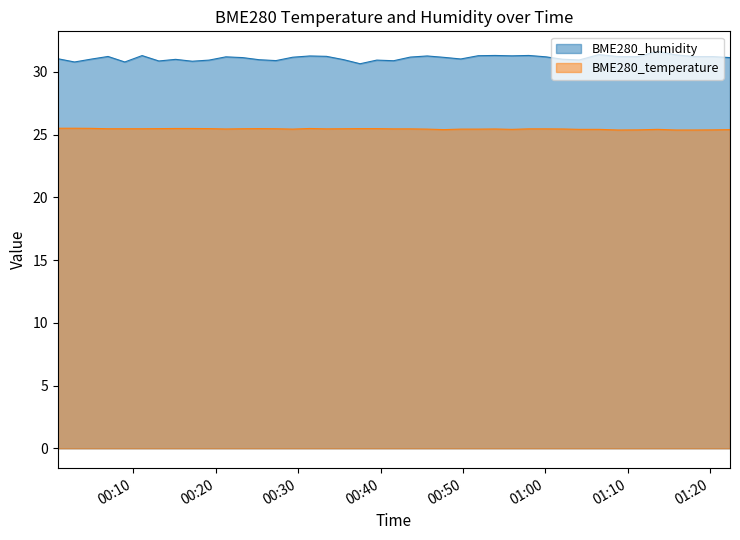

List the series in order of their overall mean, highest first.

BME280_humidity, BME280_temperature